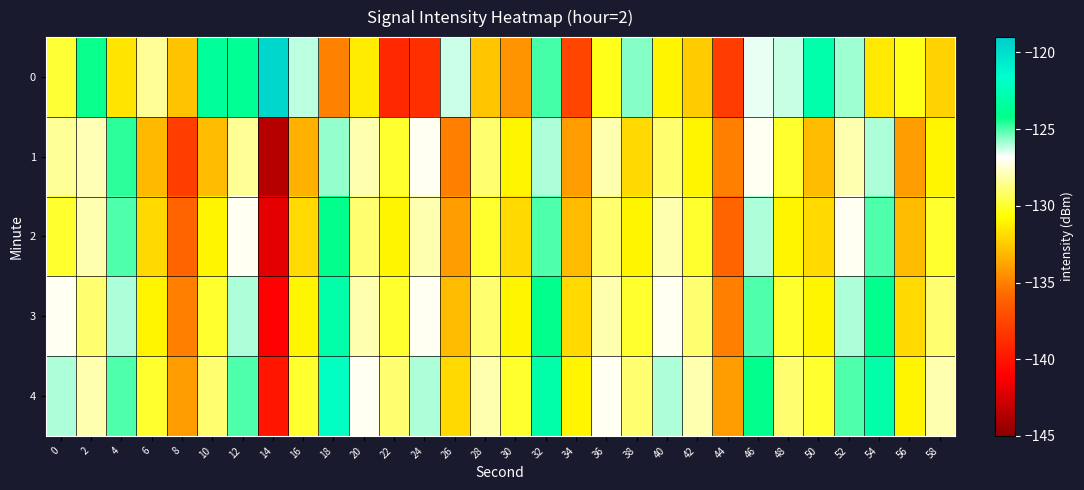

Between 46 and 34, which is larger?

46